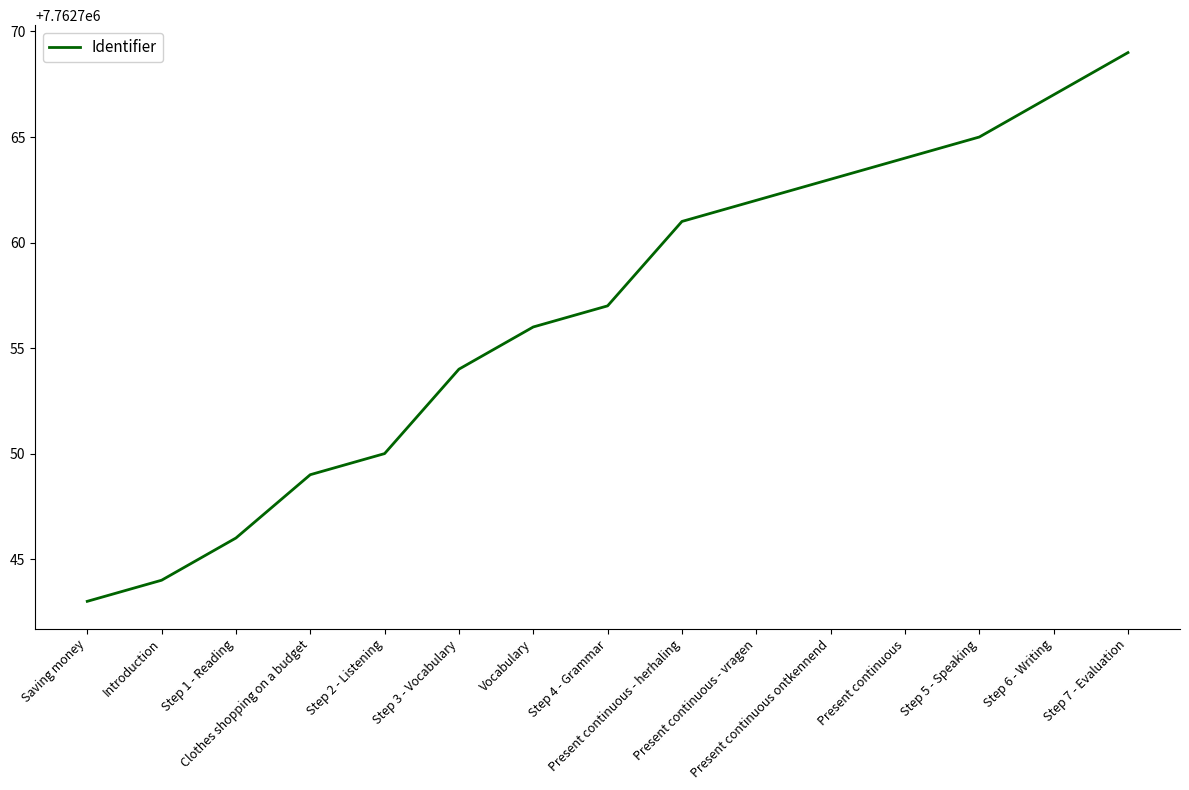

Which category has the highest value across all series?

Step 7 - Evaluation